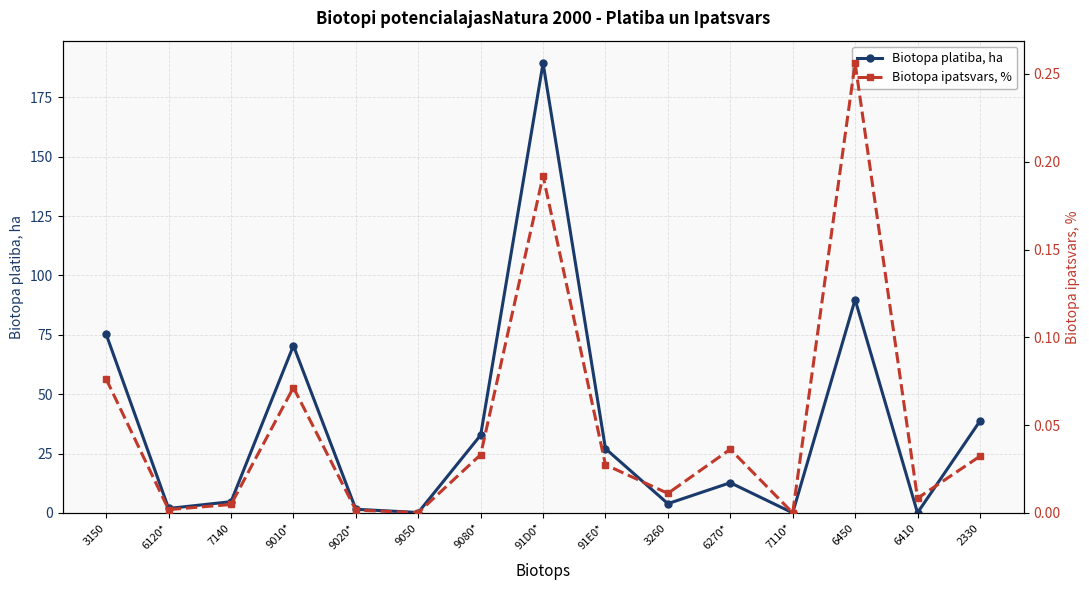

Is this an area chart (filled region under the line)?

No